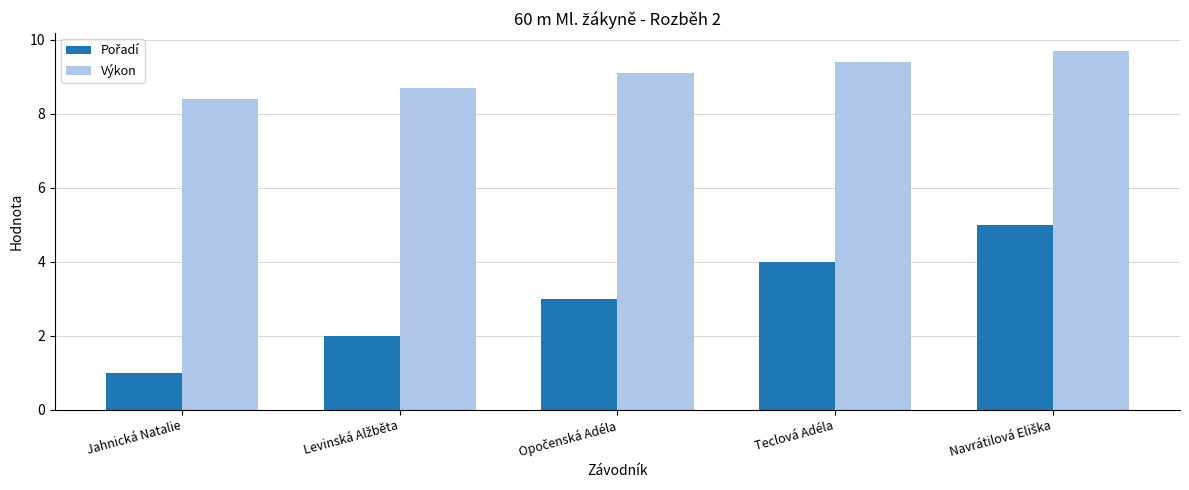

How many distinct data groups are displayed?

2